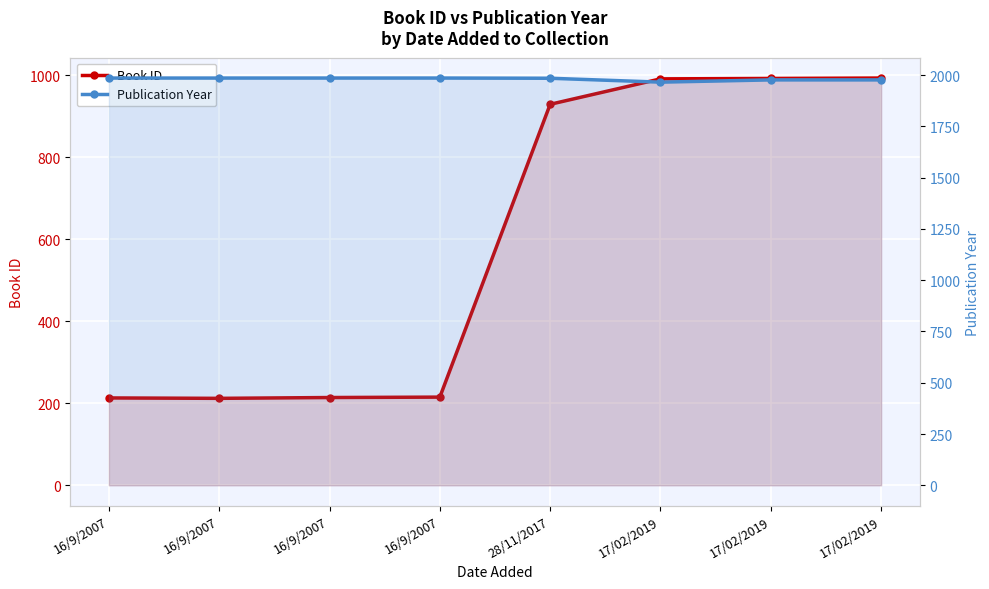

The value of Publication Year at 17/02/2019 is 1977. True or false?

True